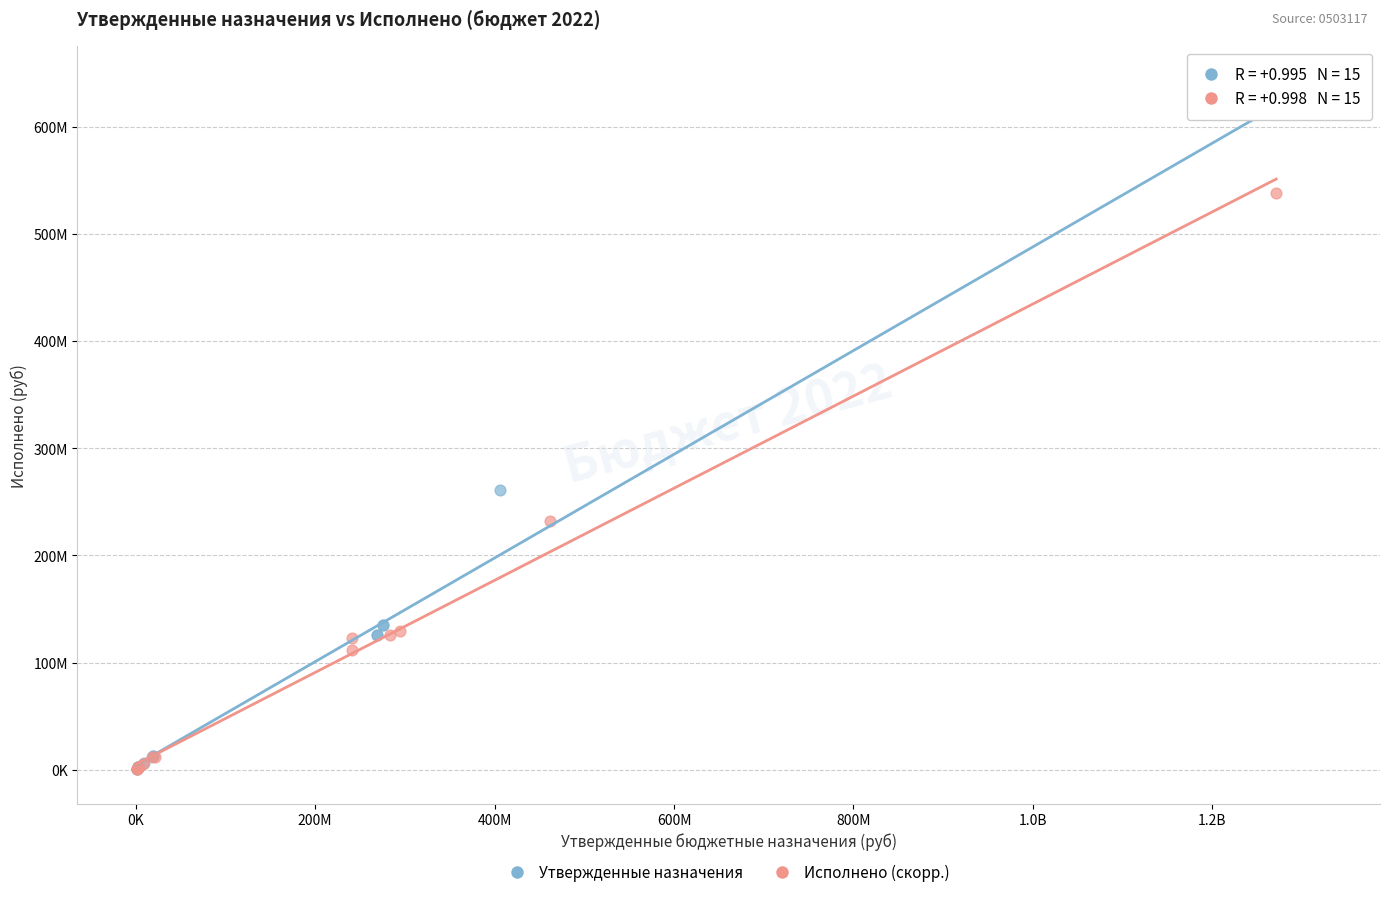

Which series has the largest Y range (max minus min)?

Утвержденные назначения